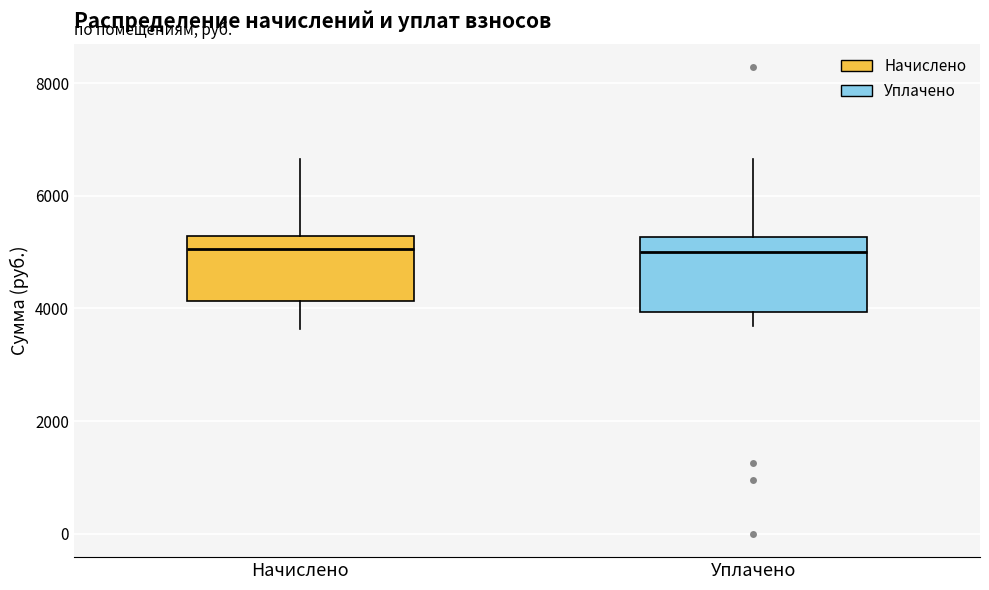

Reading left to right, transcribe this box plot: for each box, give where its median line is, the range the box spans, and where its two whiskers end, as read against the y-axis. The values are not printed on the chart, so give them approximately, as read against the axis.

Начислено: median 5000, box 4200 to 5200, whiskers 3600 to 6600
Уплачено: median 5000, box 4000 to 5200, whiskers 3600 to 6600